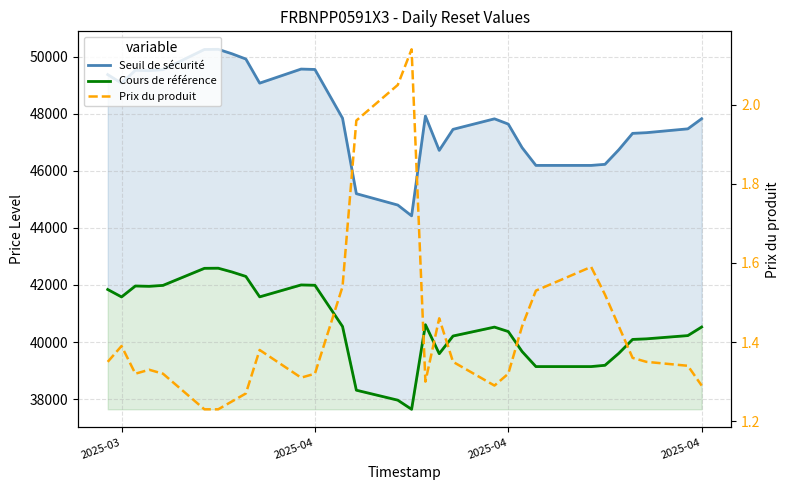

How many interior local valleys does the Seuil de sécurité series have?

5